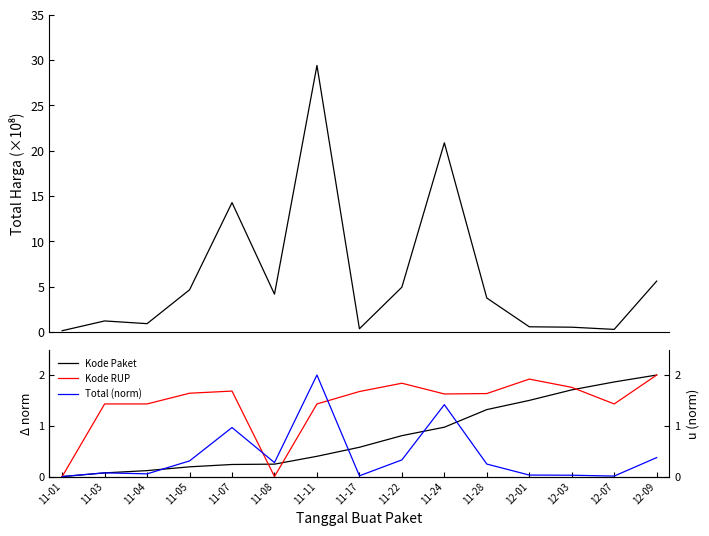

The value of Kode Paket at 11-28 is 1.3. True or false?

True